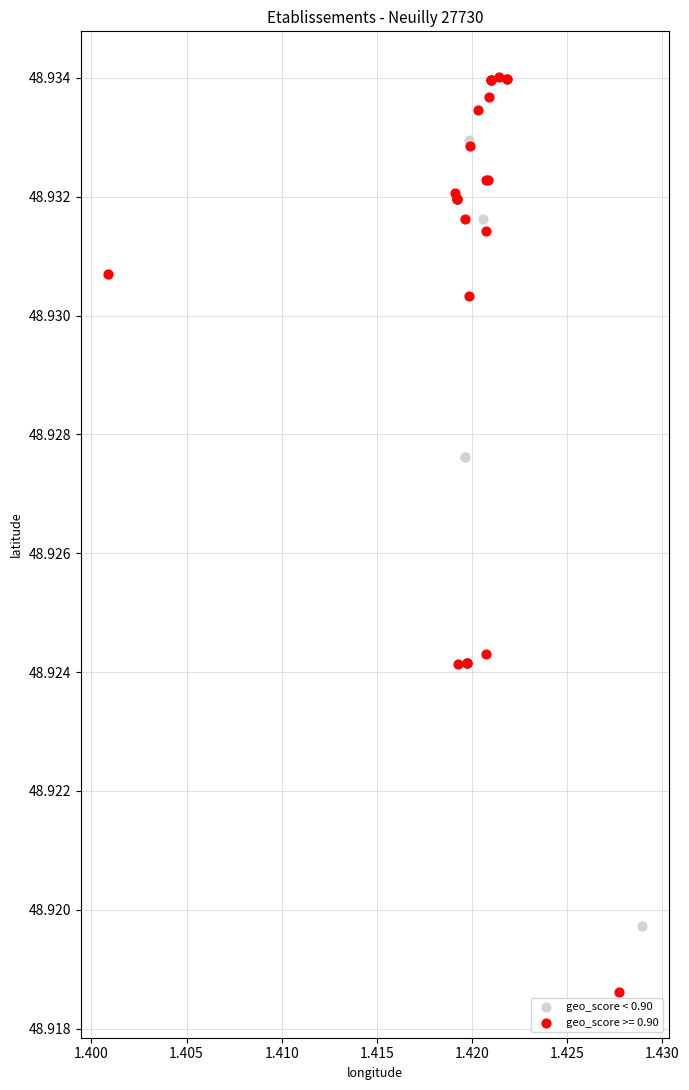

Which series reaches the maximum Y coordinate?

geo_score >= 0.90